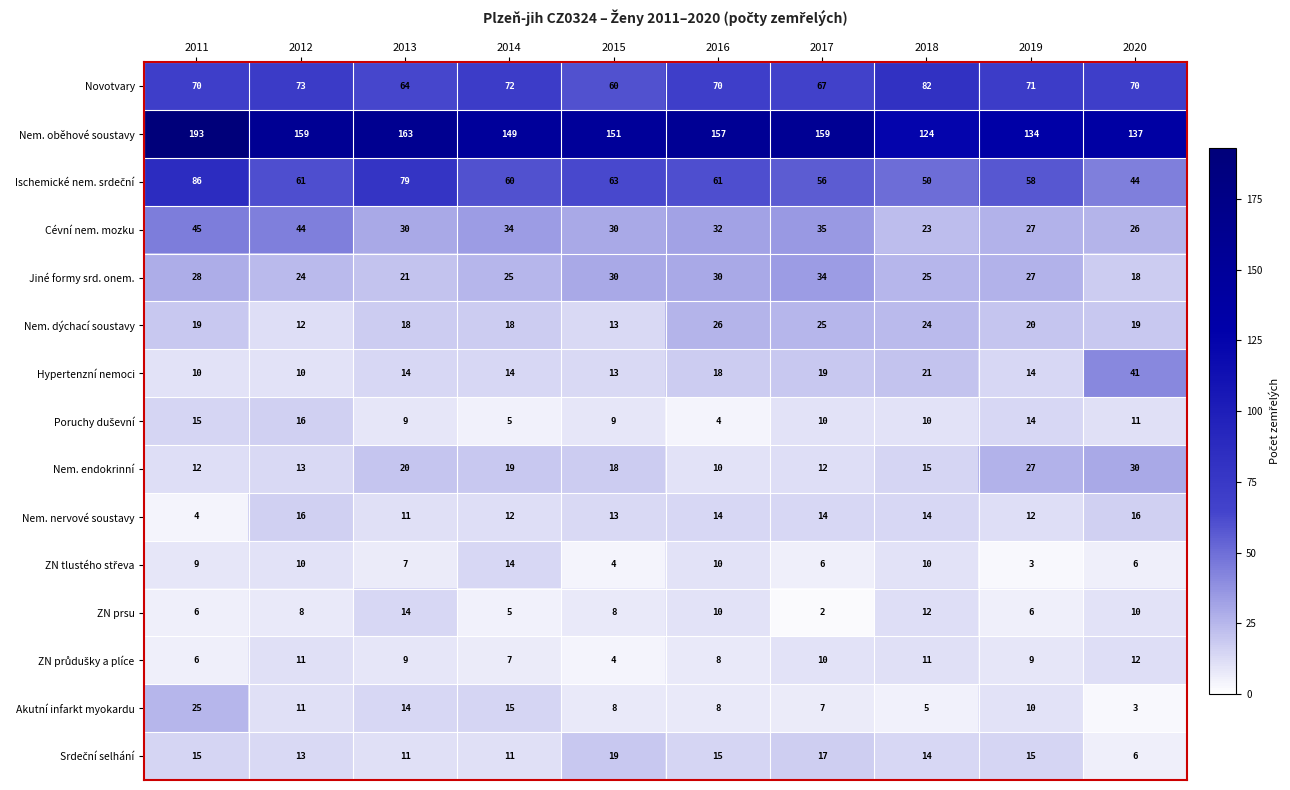

At how many categories does at least one series exceed 84?

10